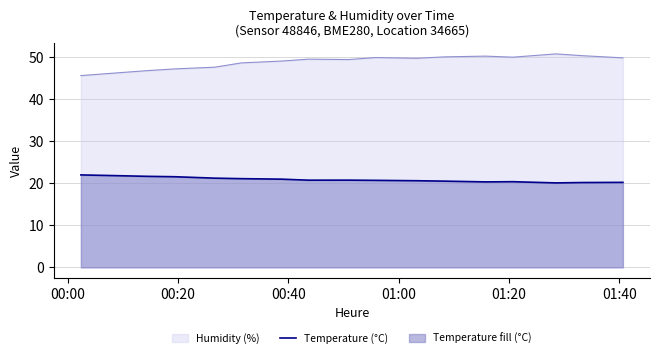

True or false: Humidity (%) and Temperature (°C) cross at least once.

False